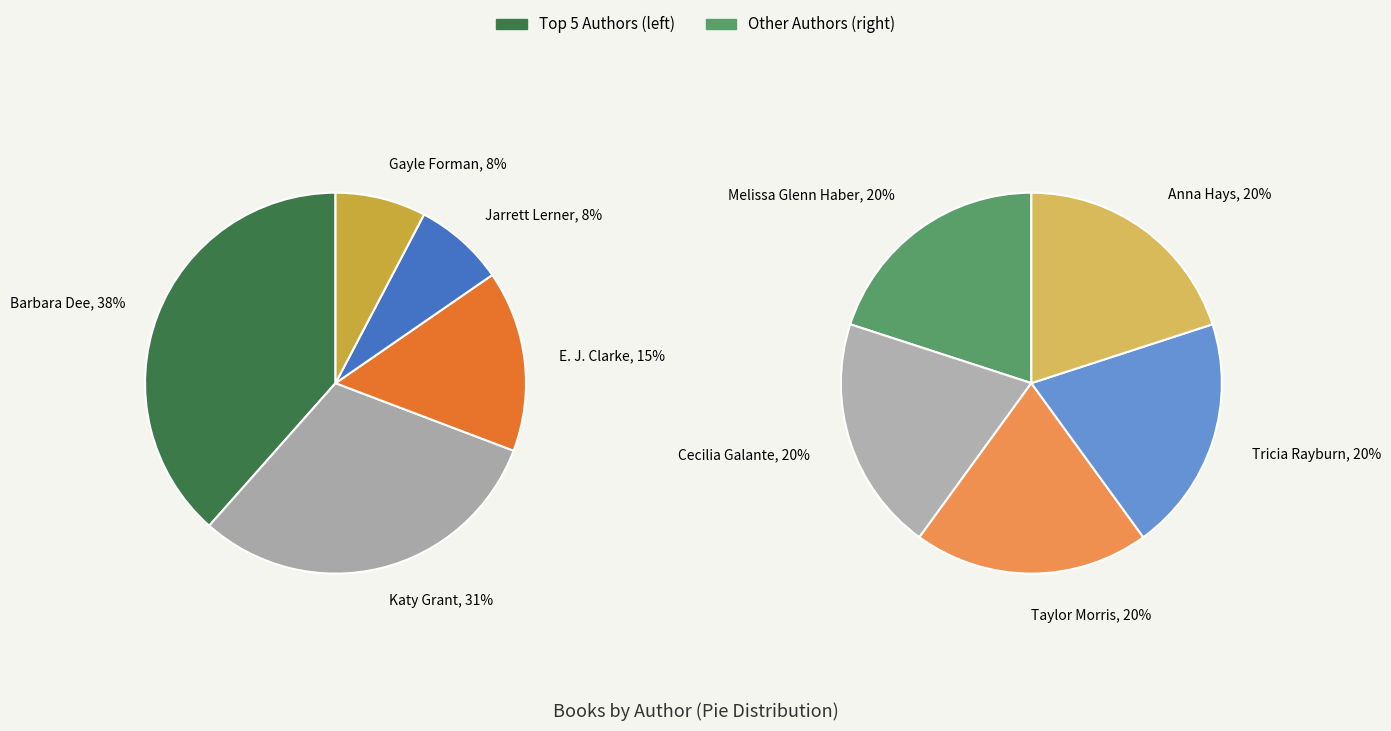

How many segments does this pie chart have?

10